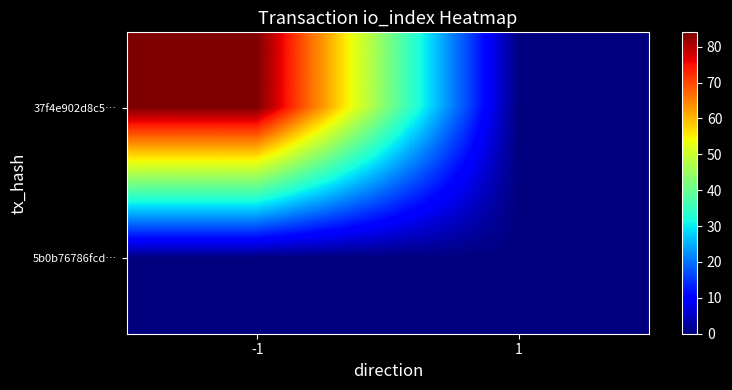

How many distinct data groups are displayed?

2